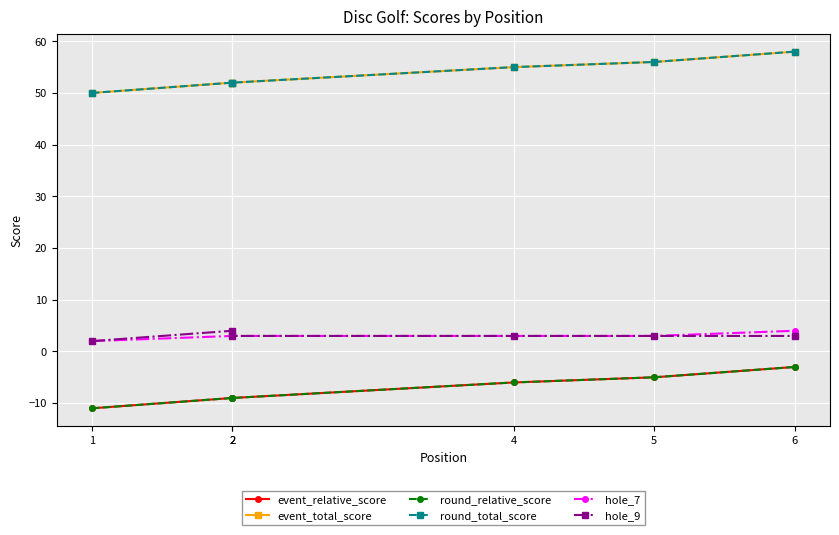

Which series has the largest range (max minus min)?

event_relative_score